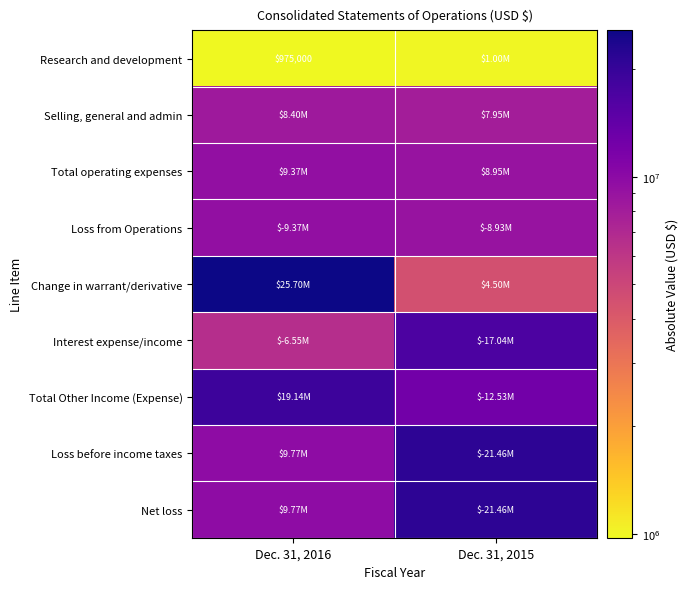

Which series has the largest total across all categories?

Total Other Income (Expense)